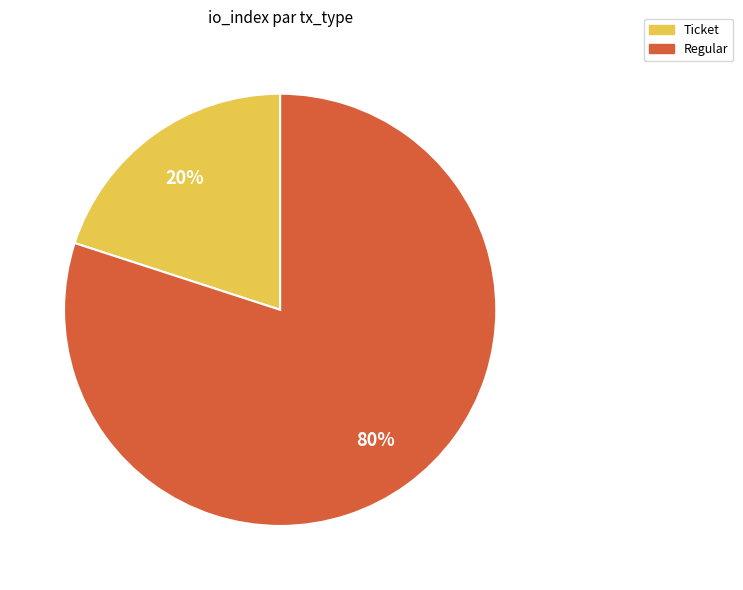

Rank the categories by value from highest to lowest.

Regular, Ticket